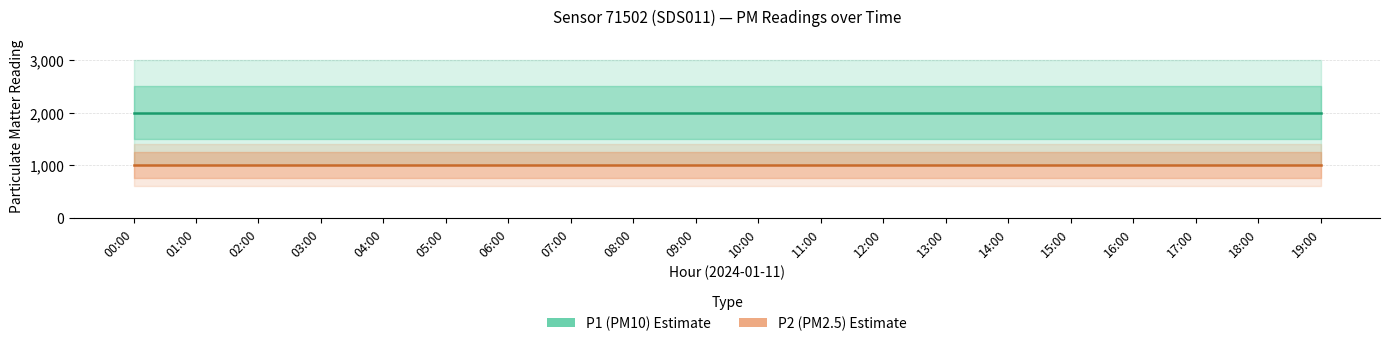

List the labels in order of P2 (PM2.5) value, smallest first.

00:00, 01:00, 02:00, 03:00, 04:00, 05:00, 06:00, 07:00, 08:00, 09:00, 10:00, 11:00, 12:00, 13:00, 14:00, 15:00, 16:00, 17:00, 18:00, 19:00